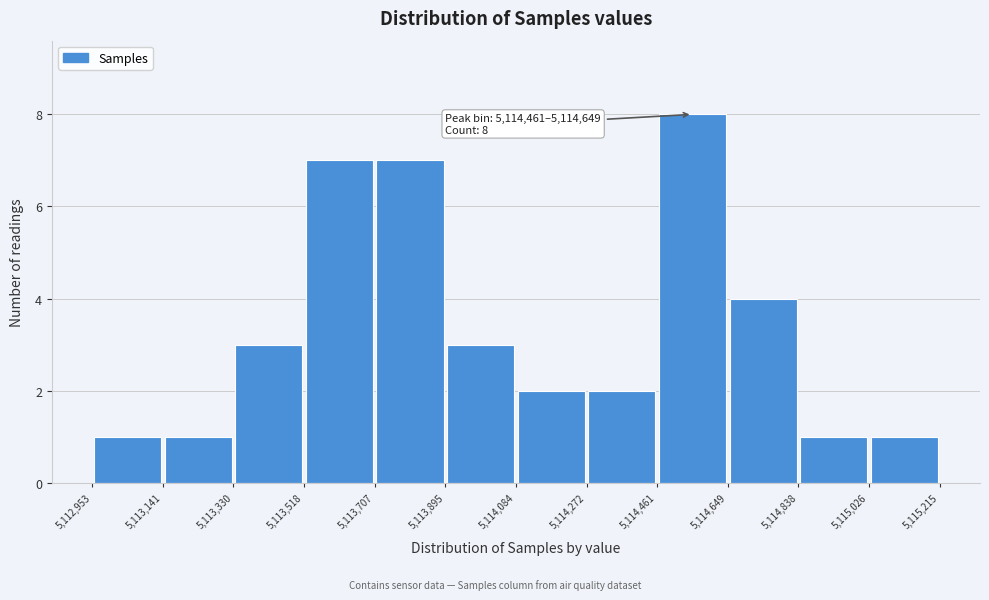

Over which range of the x-axis is the bar tallest?

5,114,461 to 5,114,649